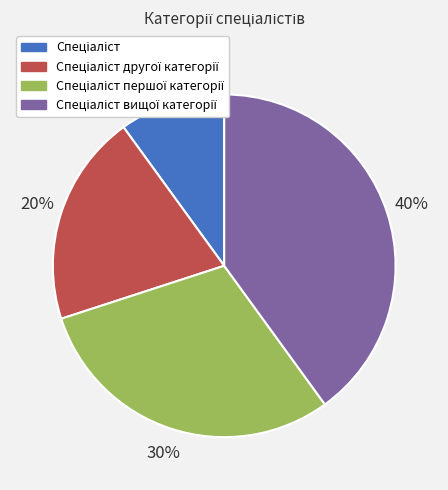

To the nearest percent, what is the difference between the largest and smallest slice percentages?

30%